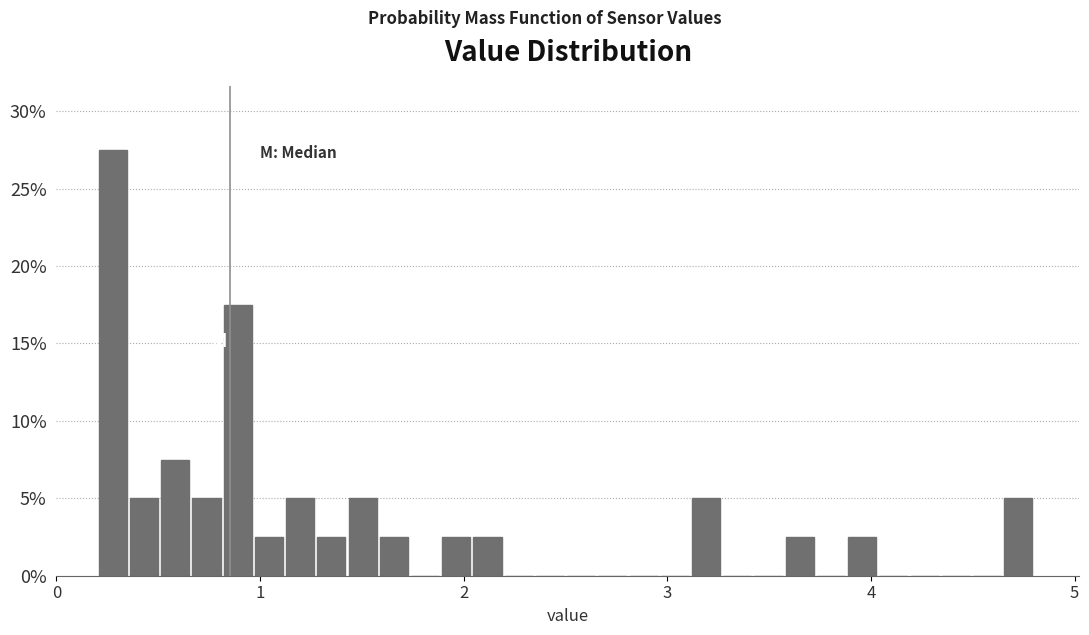

Around what value on the x-axis is the tallest bar? Give the approximate position of its centre, as read against the axis.

0.3